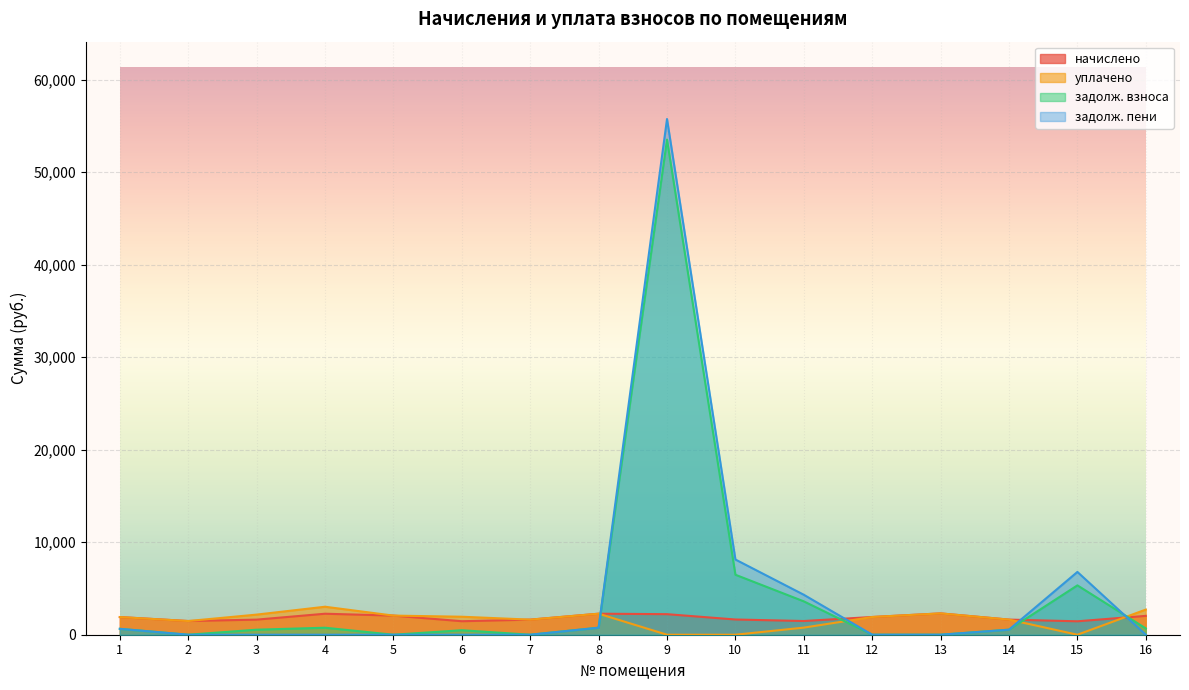

At how many categories does at least one series exceed 39293?

1